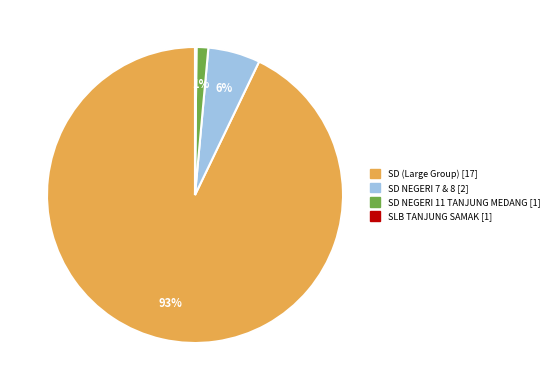

To the nearest percent, what is the average slice percentage?

25%